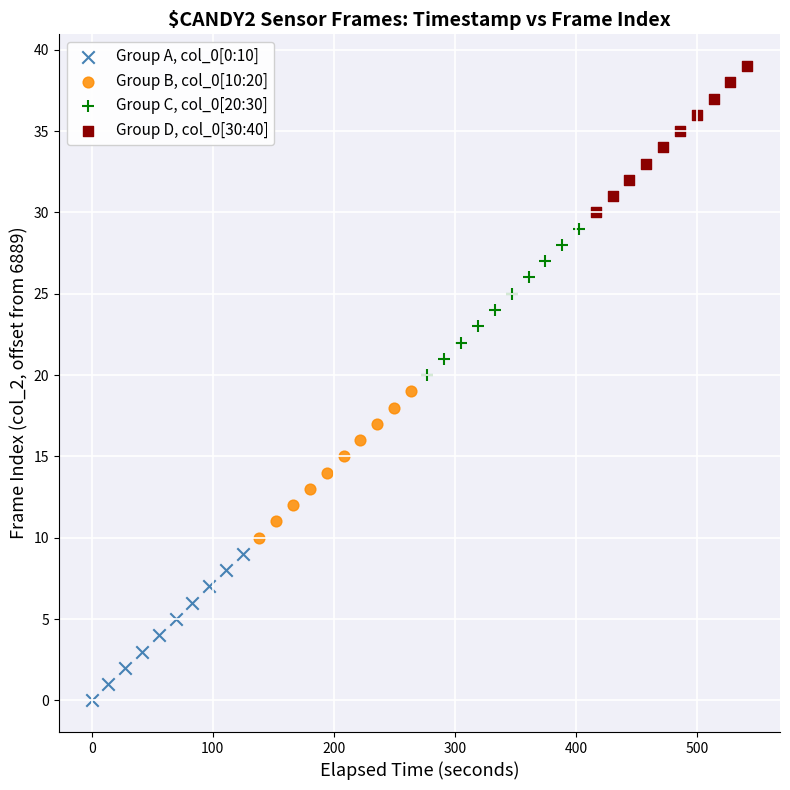

Which series contains the highest Y value?

Group D, col_0[30:40]